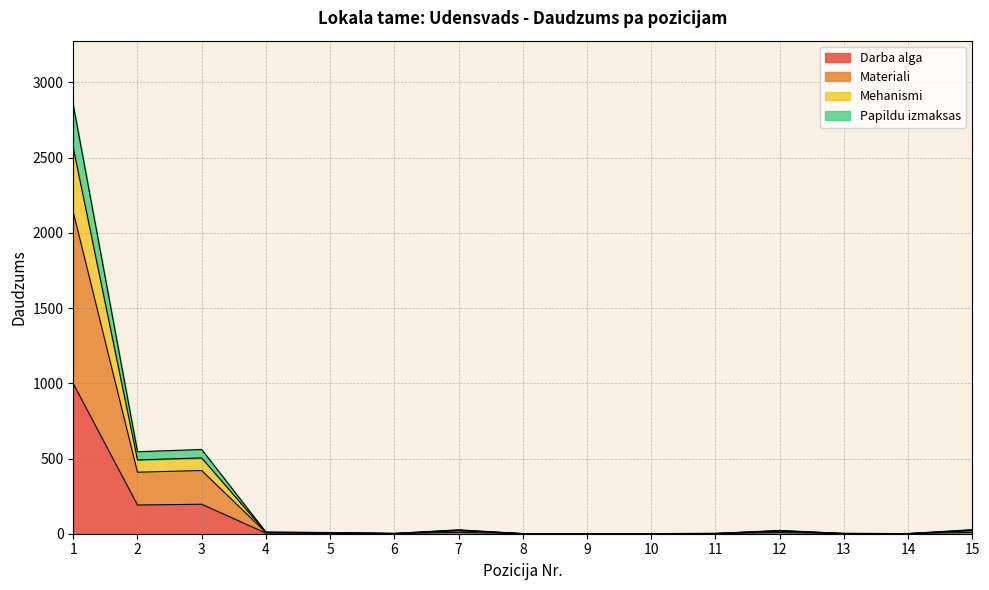

How many data points does each series have?

15